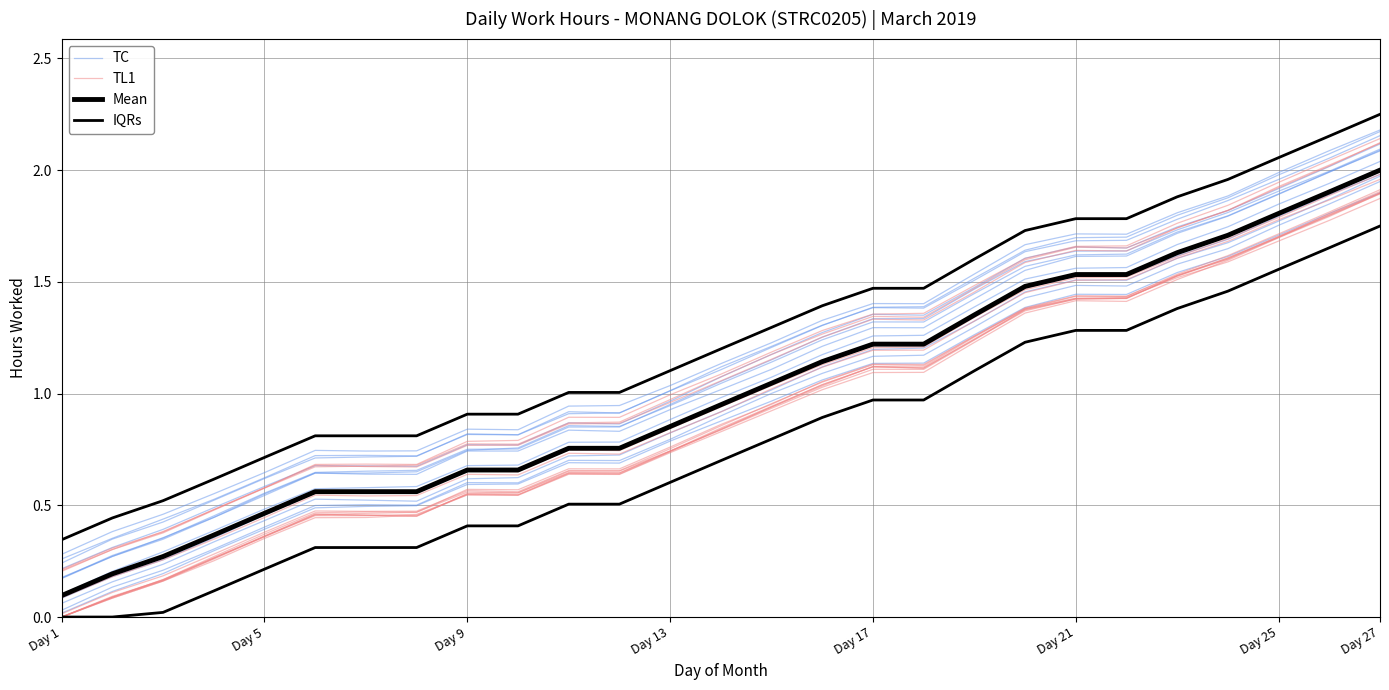

What is the value of the Mean point at the 11th from the left?

0.8